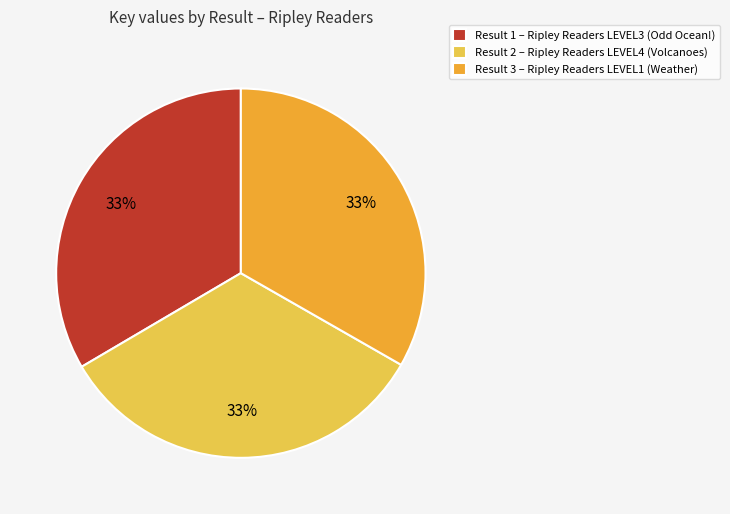

Is it true that Result 2 – Ripley Readers LEVEL4 (Volcanoes) is 46% of the pie?

False